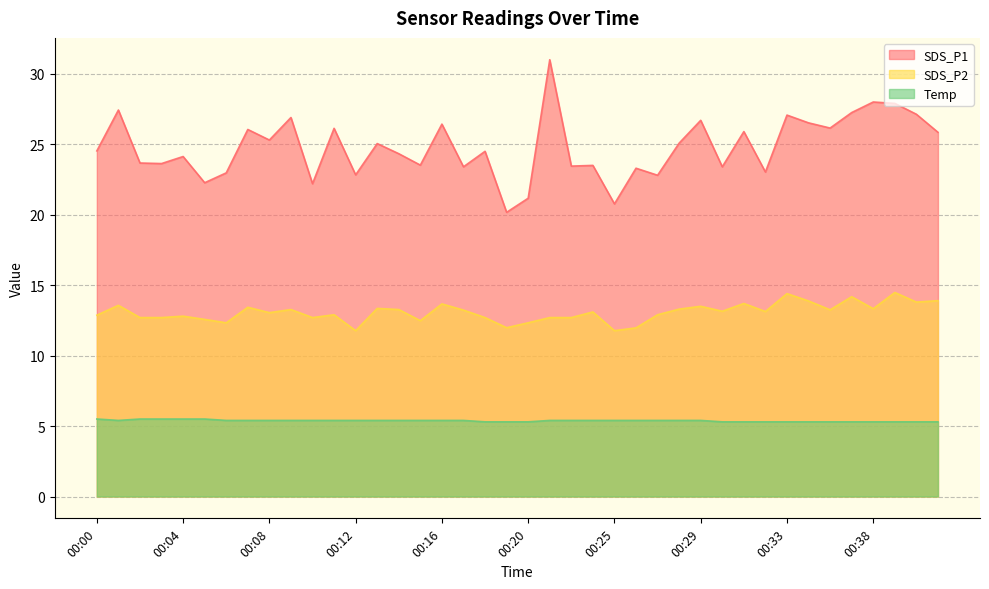

What is the sum of all SDS_P1 values?

991.4